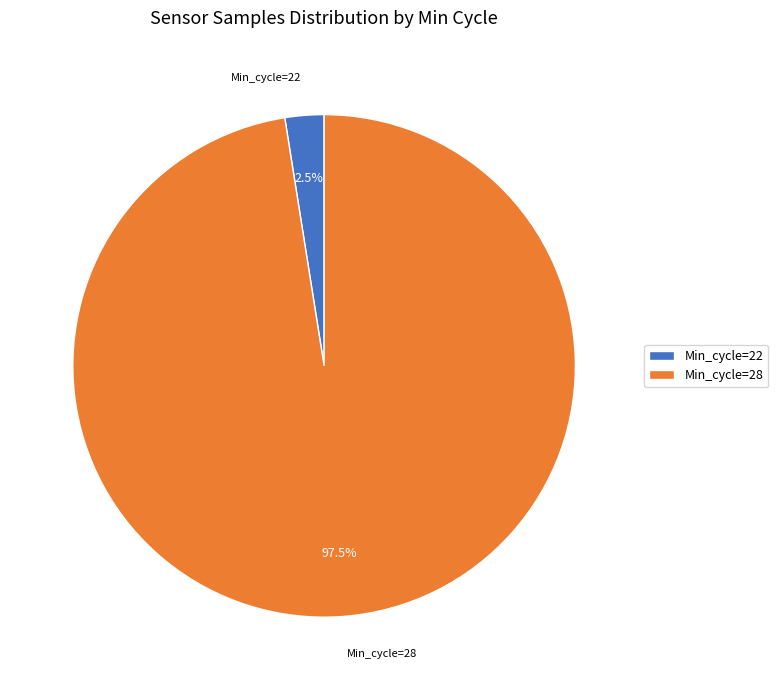

Between Min_cycle=22 and Min_cycle=28, which is larger?

Min_cycle=28